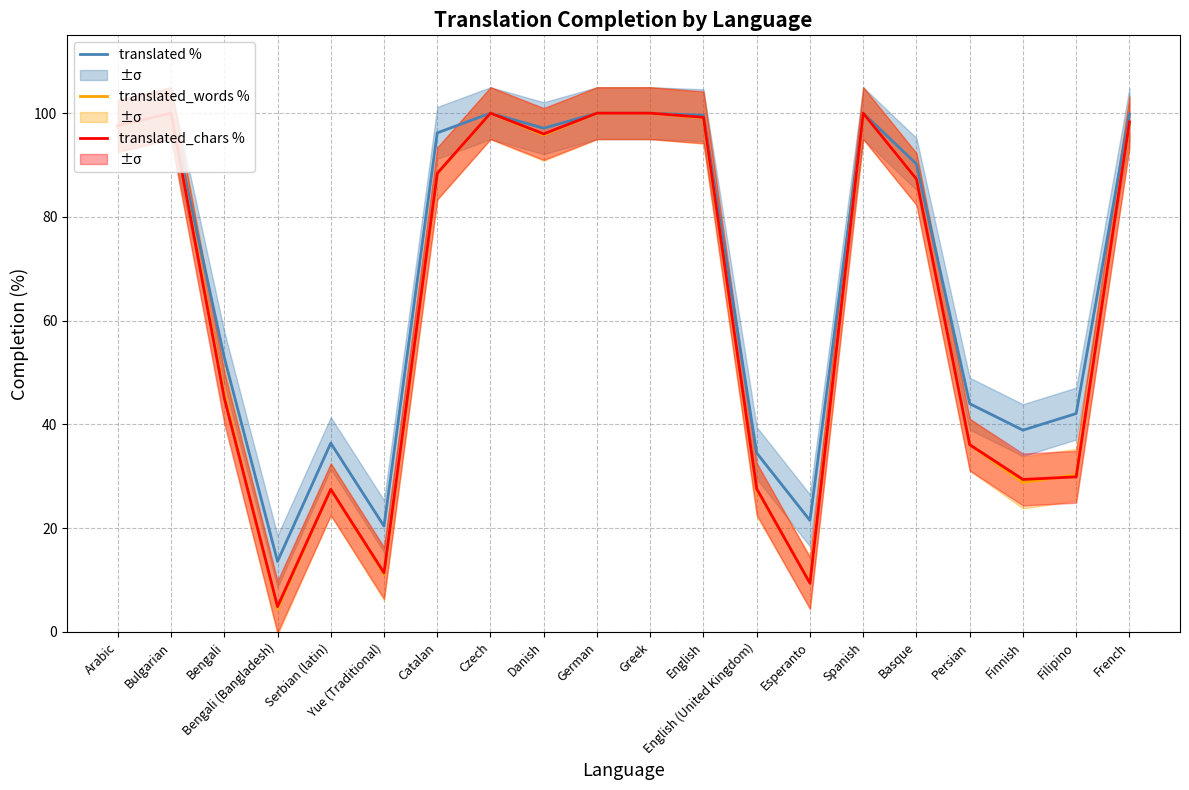

Rank the series by their maximum value, from lowest to highest.

translated %, translated_words %, translated_chars %